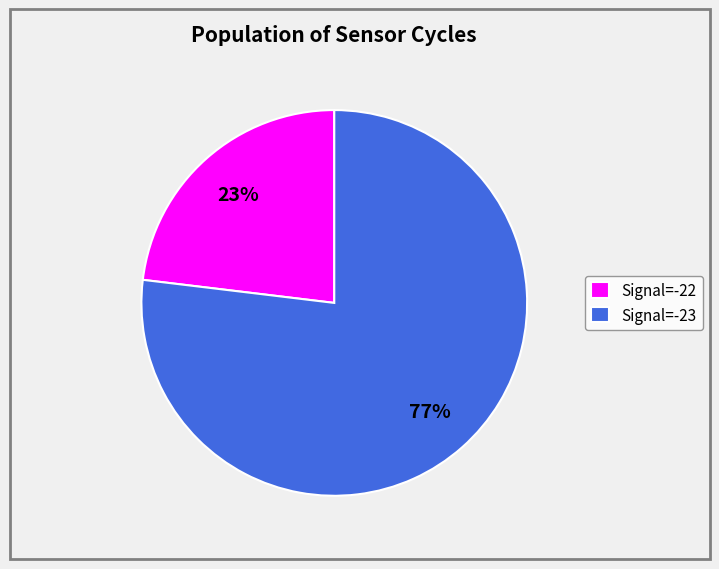

To the nearest percent, what portion does Signal=-22 represent?

23%